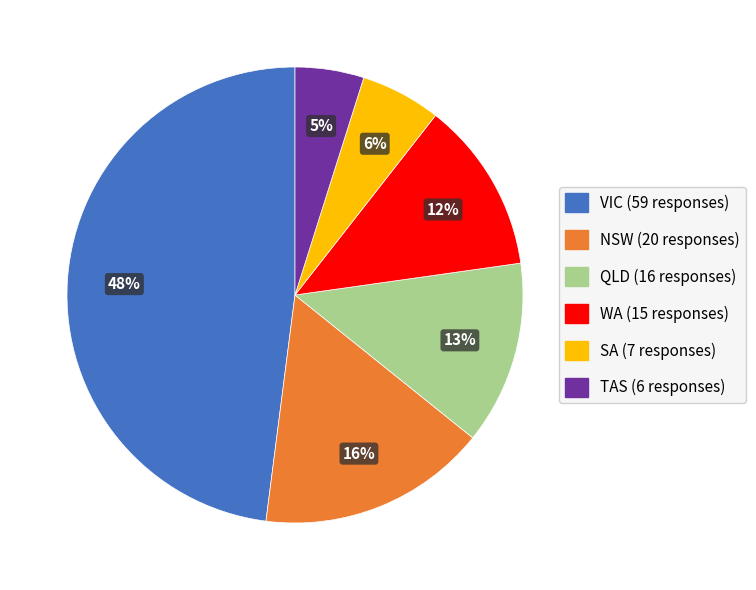

Which has a higher value, TAS or NSW?

NSW